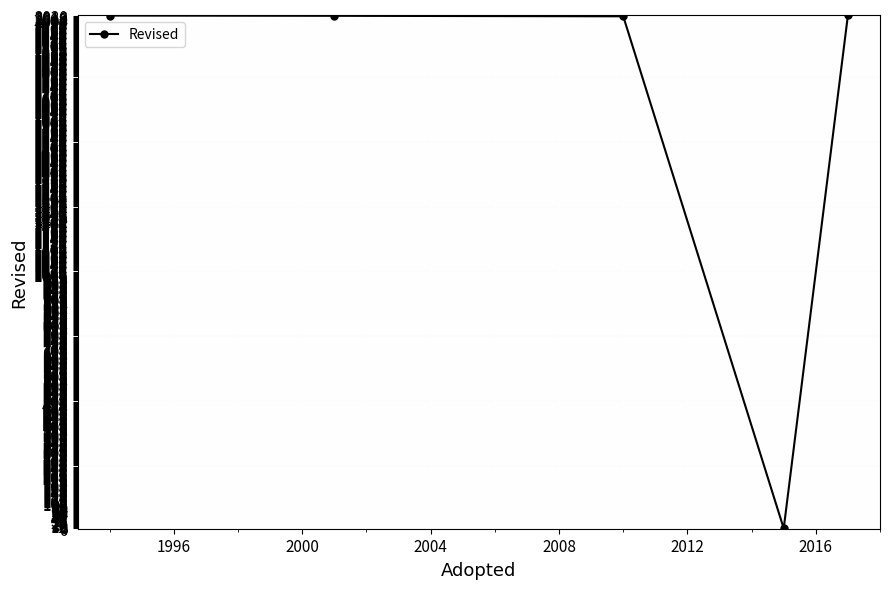

What is the value of the 1st point from the left?

2020